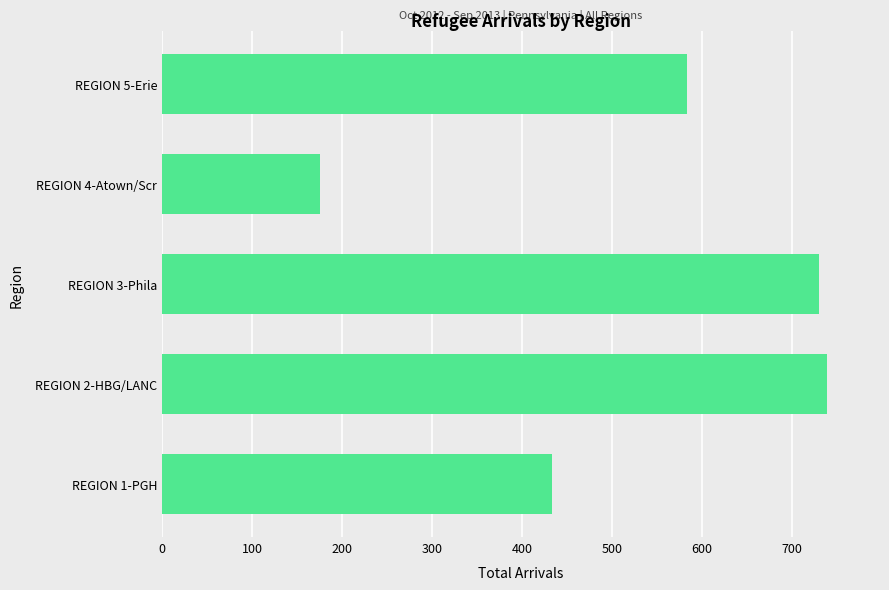

Does the chart contain any negative values?

No